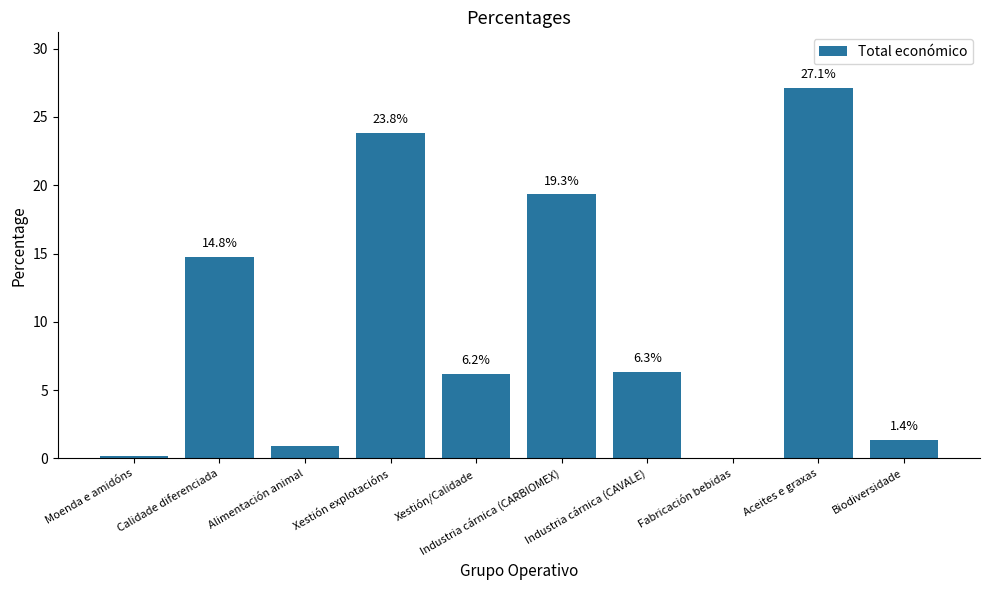

What is the sum of all values?

100.0